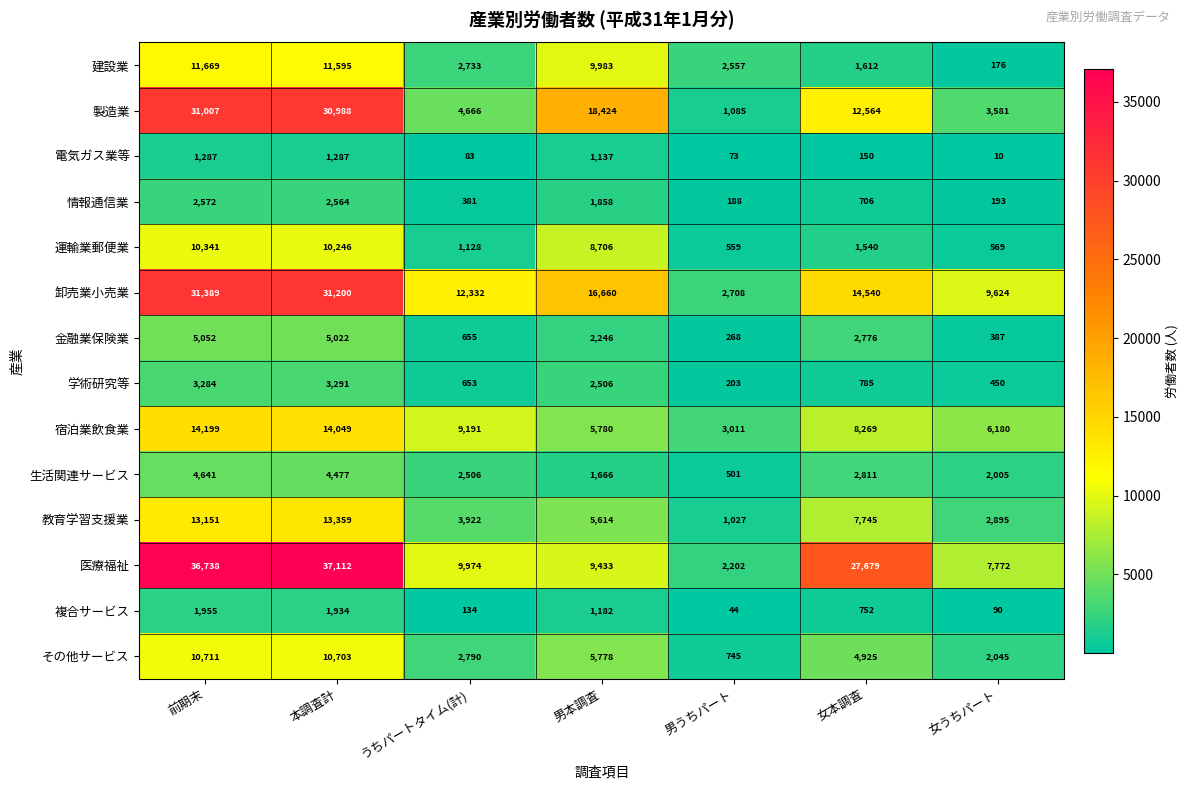

The value of 製造業 at 女本調査 is 7544. True or false?

False